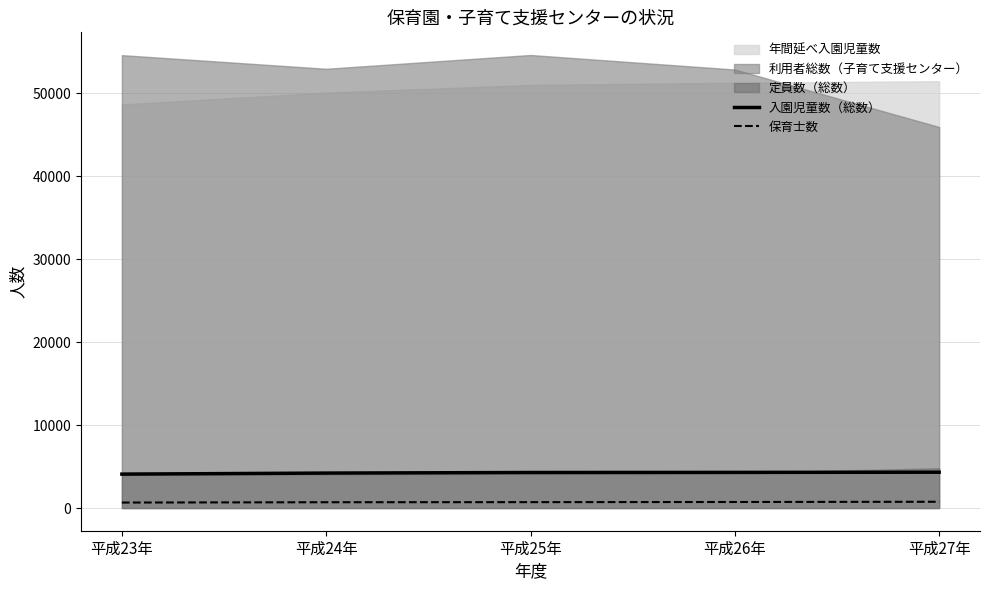

True or false: 入園児童数（総数） and 保育士数 cross at least once.

False